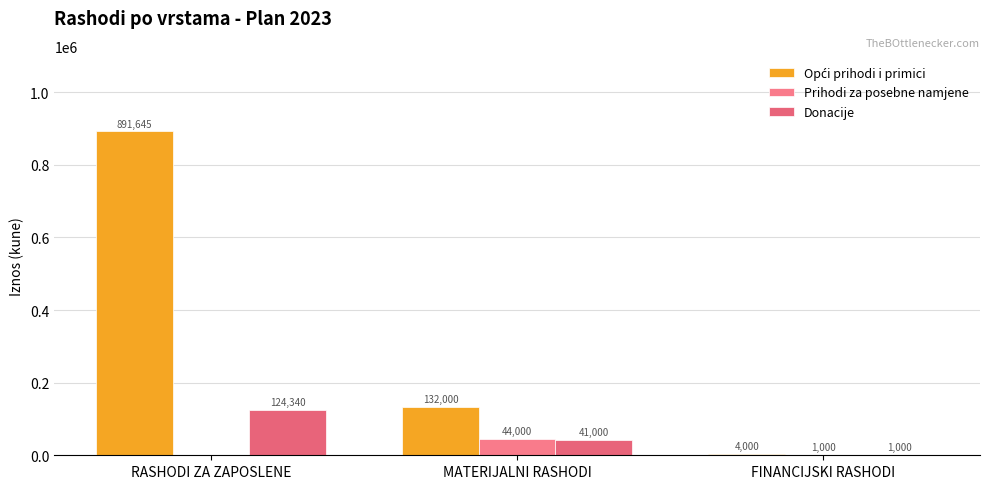

What is the value of the Donacije bar at the 1st from the left?

124340.2